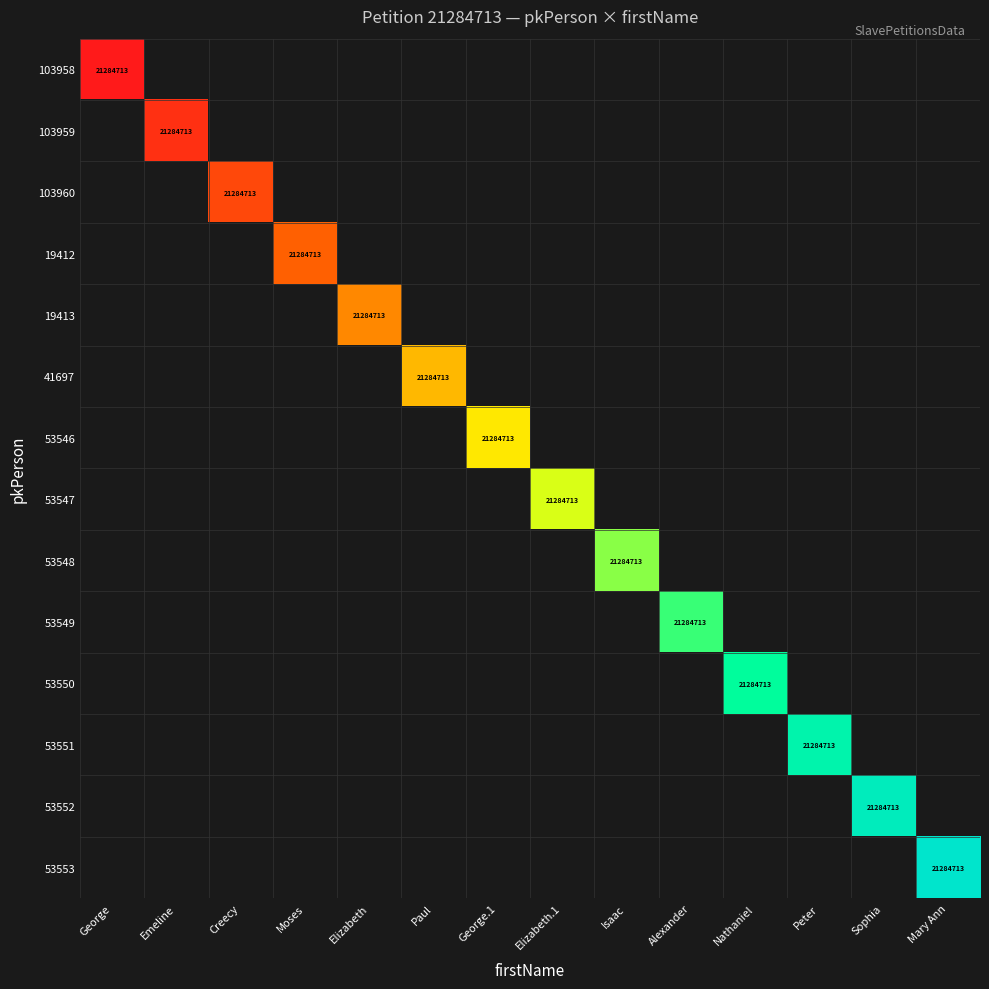

Is the value of 53553 at Nathaniel greater than the value of 53551 at Paul?

No